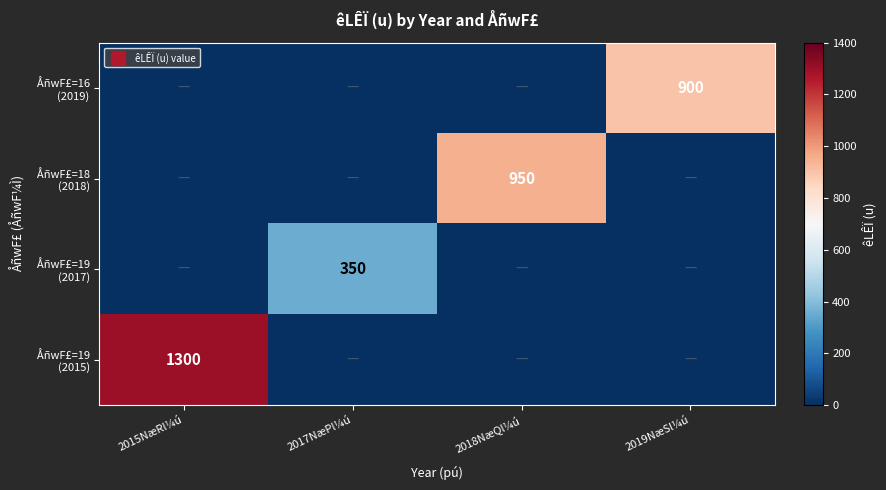

At 2017NæPl¼ú, list the series in order from largest to smallest.

ÅñwF£=19 (2017), ÅñwF£=16 (2019), ÅñwF£=18 (2018), ÅñwF£=19 (2015)